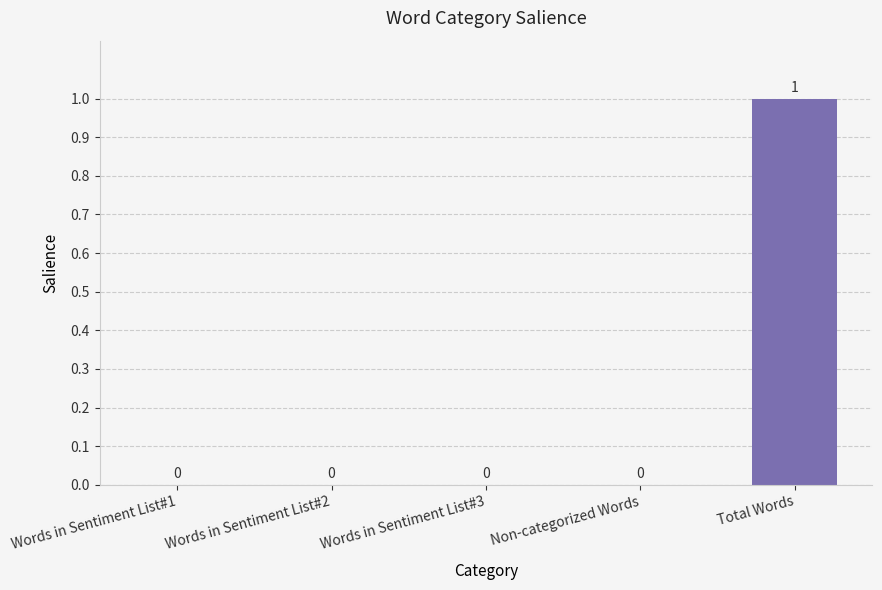

Does the chart contain stacked bars?

No